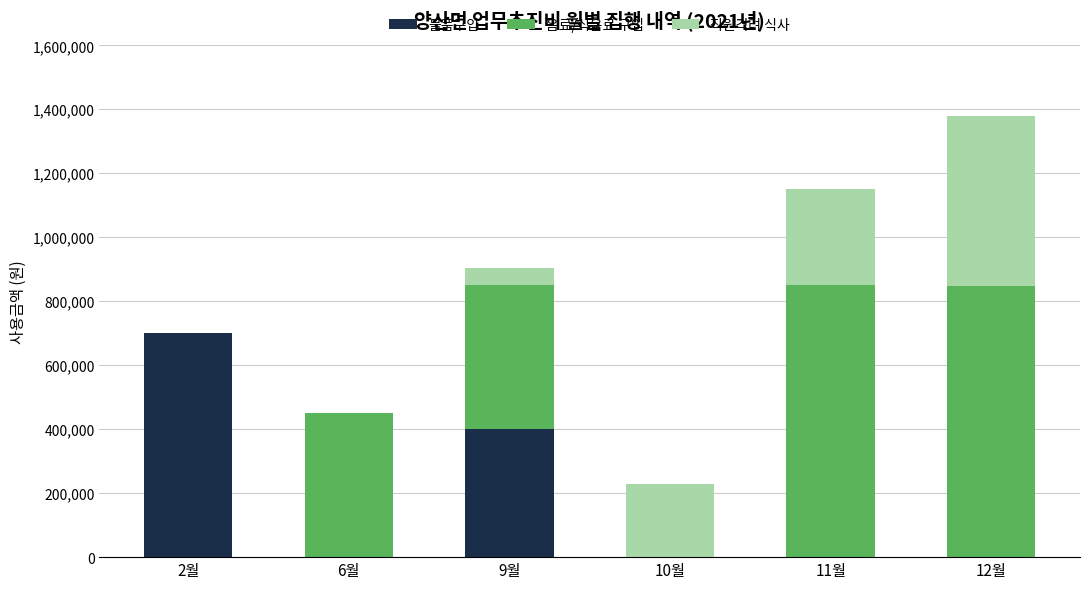

What is the total value across all series at 9월?

904000